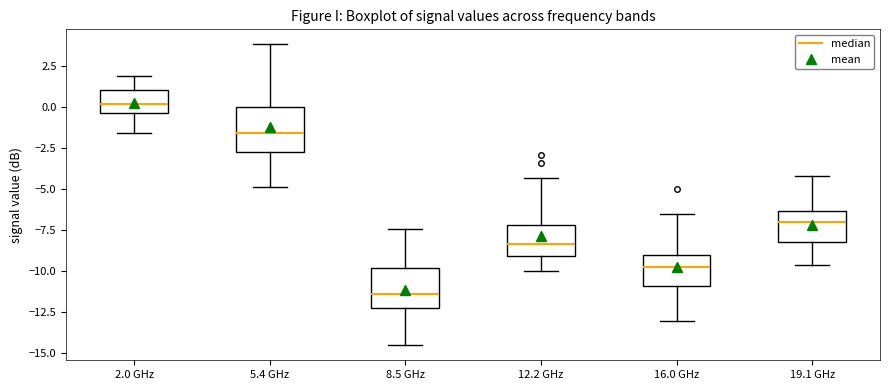

Reading left to right, transcribe this box plot: for each box, give where its median line is, the range the box spans, and where its two whiskers end, as read against the y-axis. The values are not printed on the chart, so give them approximately, as read against the axis.

2.0 GHz: median 0.0, box -0.5 to 1.0, whiskers -1.5 to 2.0
5.4 GHz: median -1.5, box -2.5 to 0.0, whiskers -5.0 to 4.0
8.5 GHz: median -11.5, box -12.0 to -10.0, whiskers -14.5 to -7.5
12.2 GHz: median -8.5, box -9.0 to -7.0, whiskers -10.0 to -4.5
16.0 GHz: median -9.5, box -11.0 to -9.0, whiskers -13.0 to -6.5
19.1 GHz: median -7.0, box -8.0 to -6.5, whiskers -9.5 to -4.0